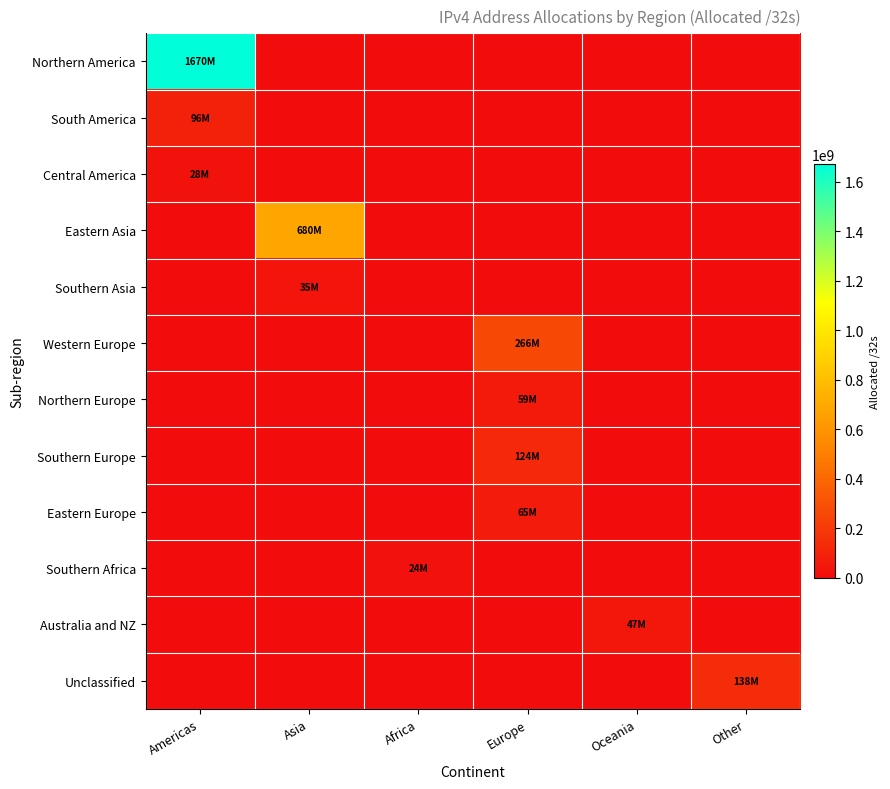

Count the number of categories in the chart.

6